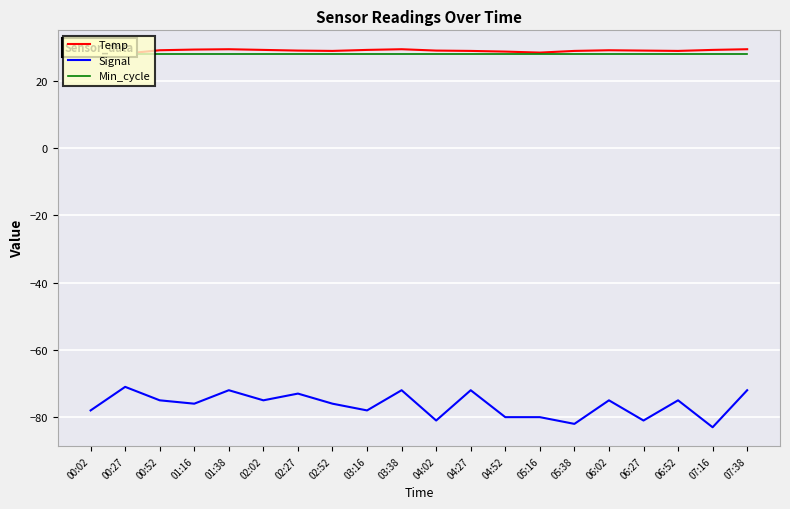

How many data points in Temp are less than 28?

1